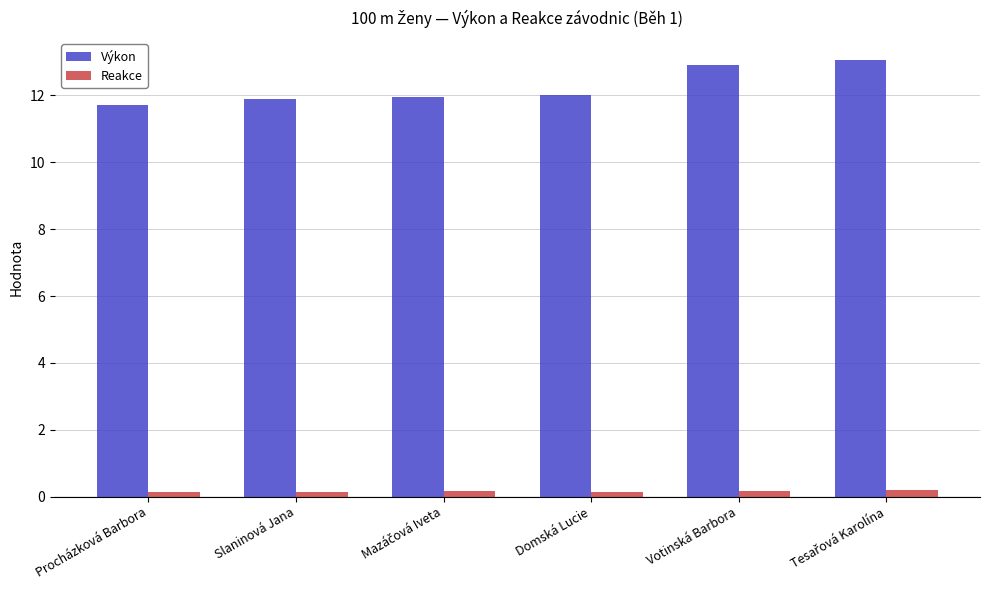

What is the approximate value of Výkon at Slaninová Jana?

11.9